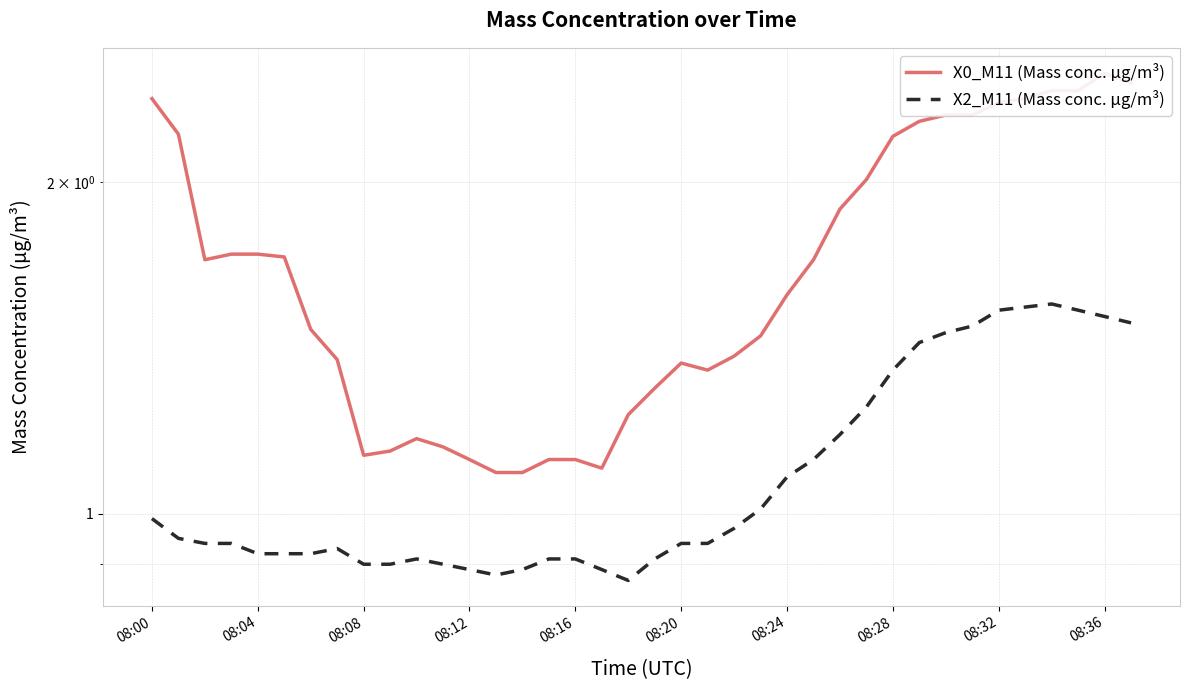

Rank the series by their maximum value, from highest to lowest.

X0_M11 (Mass conc. μg/m³), X2_M11 (Mass conc. μg/m³)